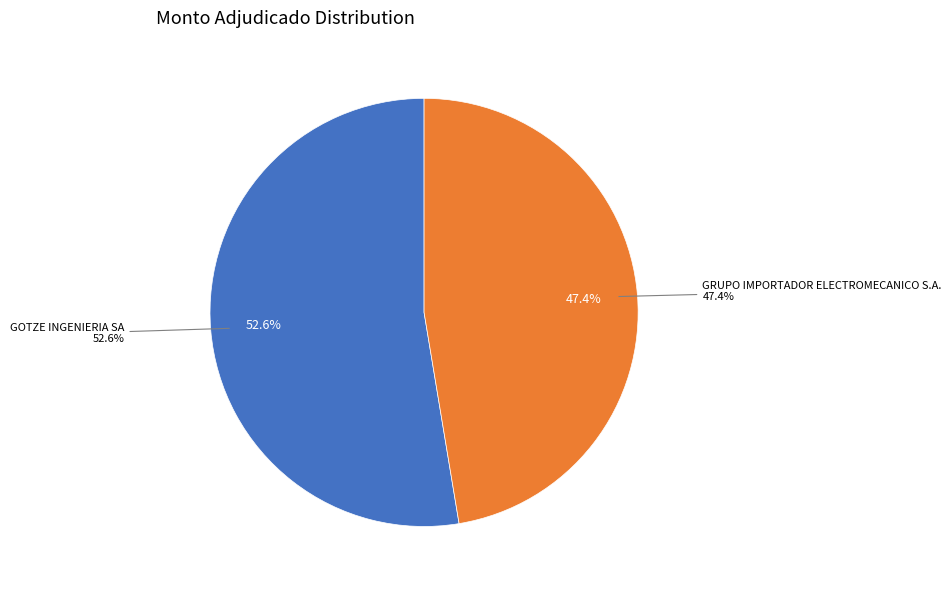

Does GOTZE INGENIERIA SA represent more than half of the total?

Yes